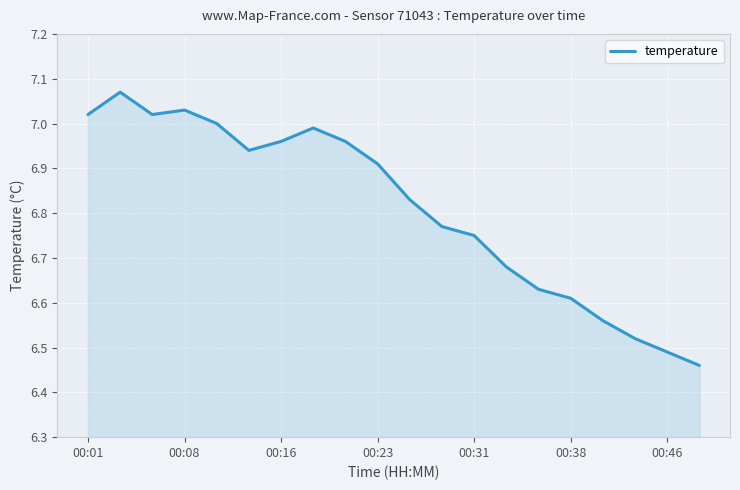

What is the difference between the maximum and minimum values?

0.6